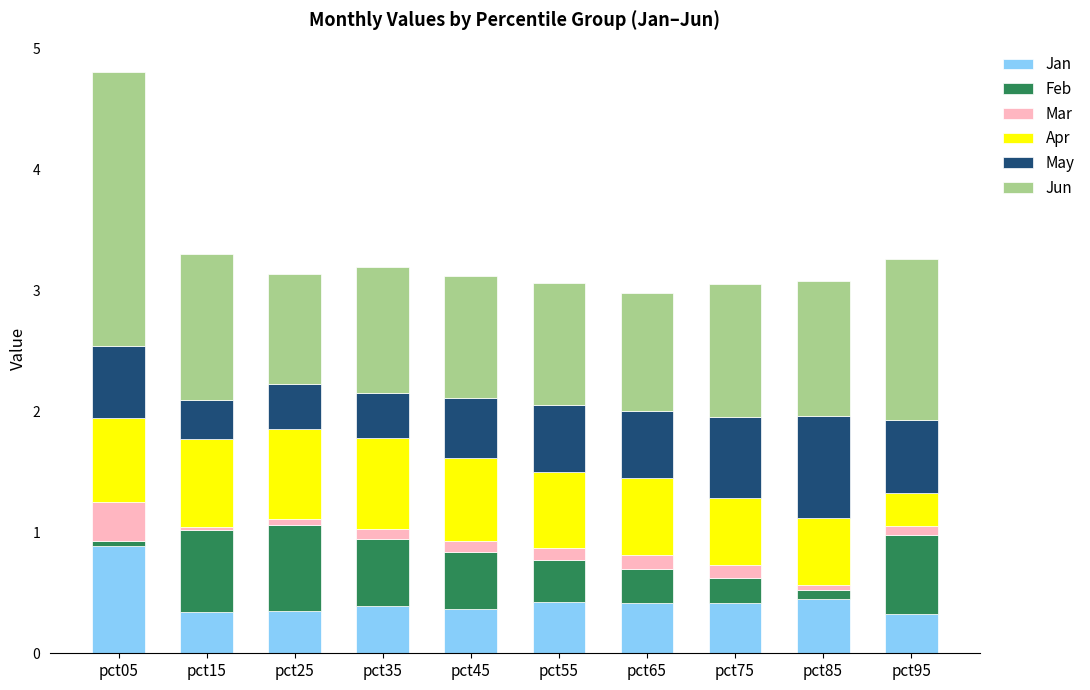

At which category is the sum across all series the highest?

pct05